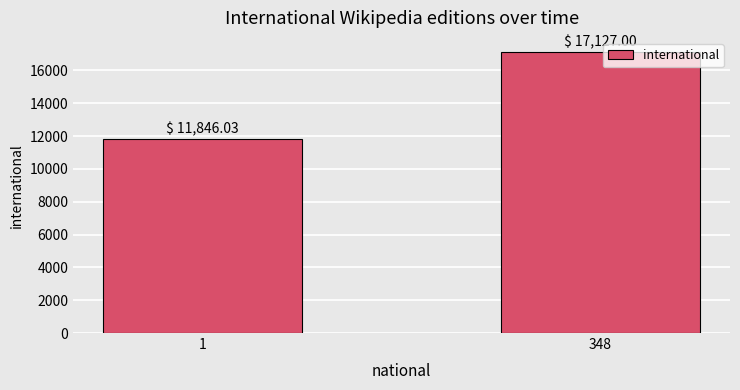

Rank the categories by value from highest to lowest.

348, 1